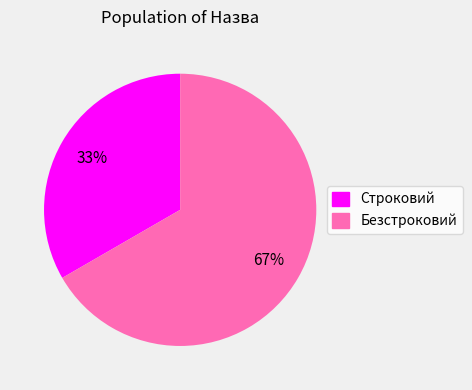

Rank the categories by value from lowest to highest.

Строковий, Безстроковий